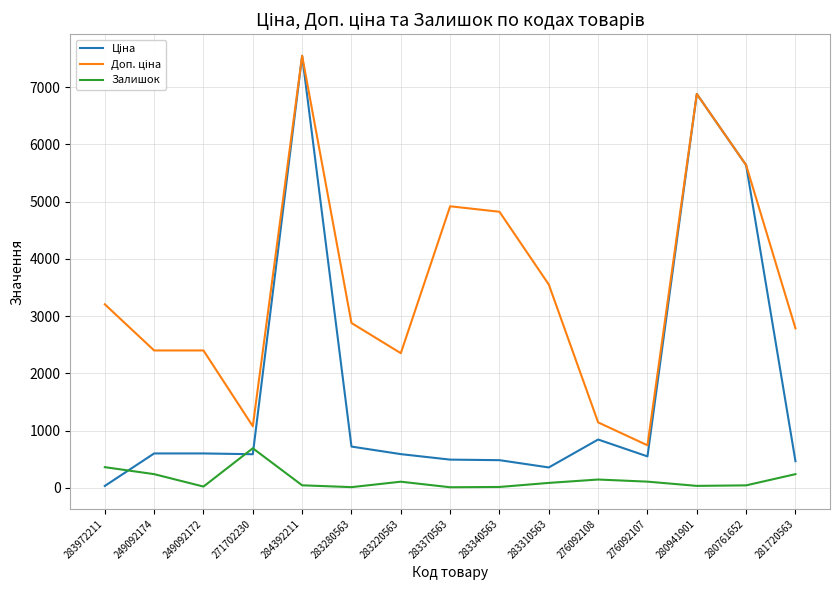

What position from the left is 283280563?

6